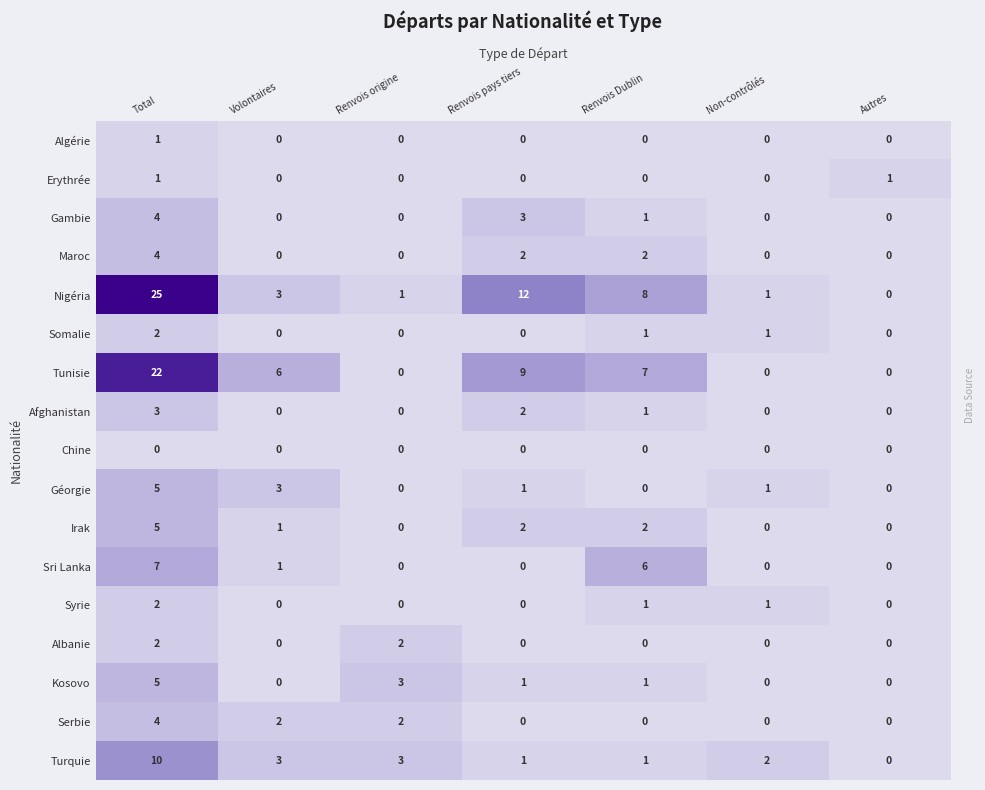

What is the difference between the Kosovo values at Non-contrôlés and Total?

5